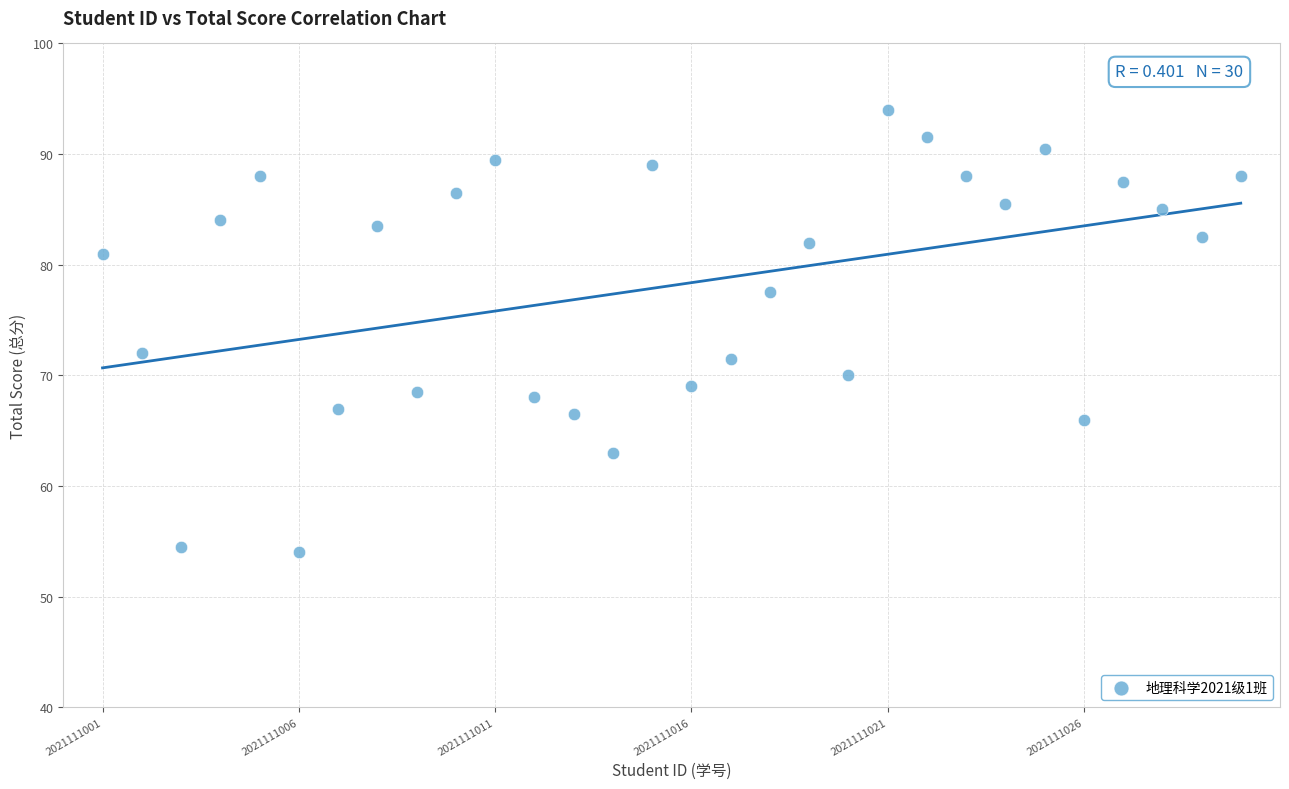

What is the range of X values (max minus min)?

29.0